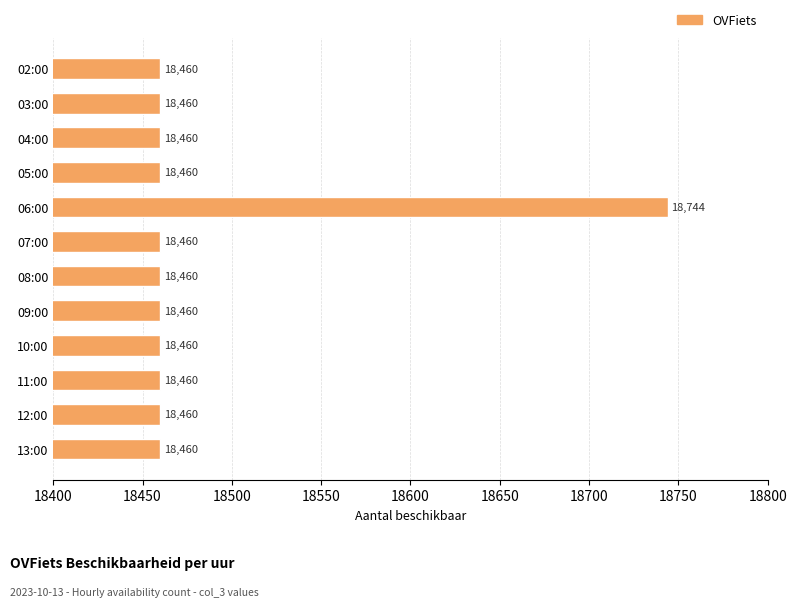

What is the minimum value shown in the chart?

18460